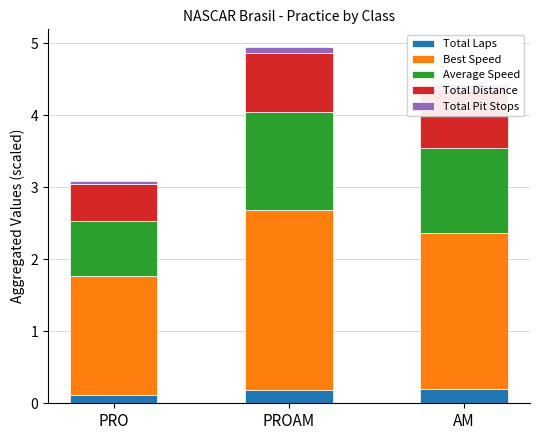

Rank the series by their maximum value, from highest to lowest.

Best Speed, Average Speed, Total Distance, Total Laps, Total Pit Stops